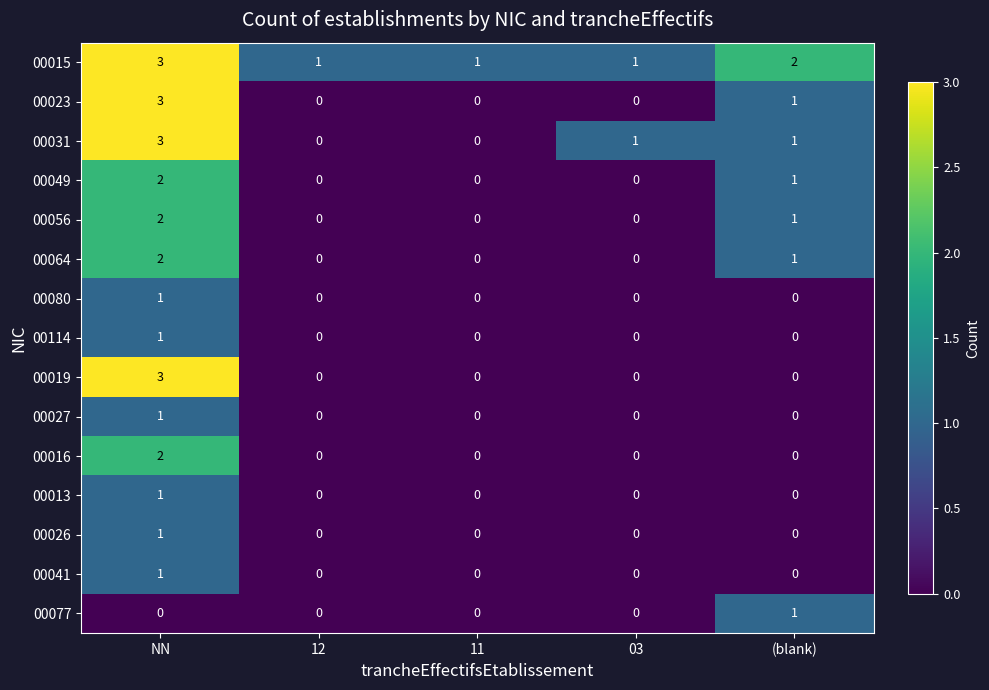

What is the total value across all series at 12?

1